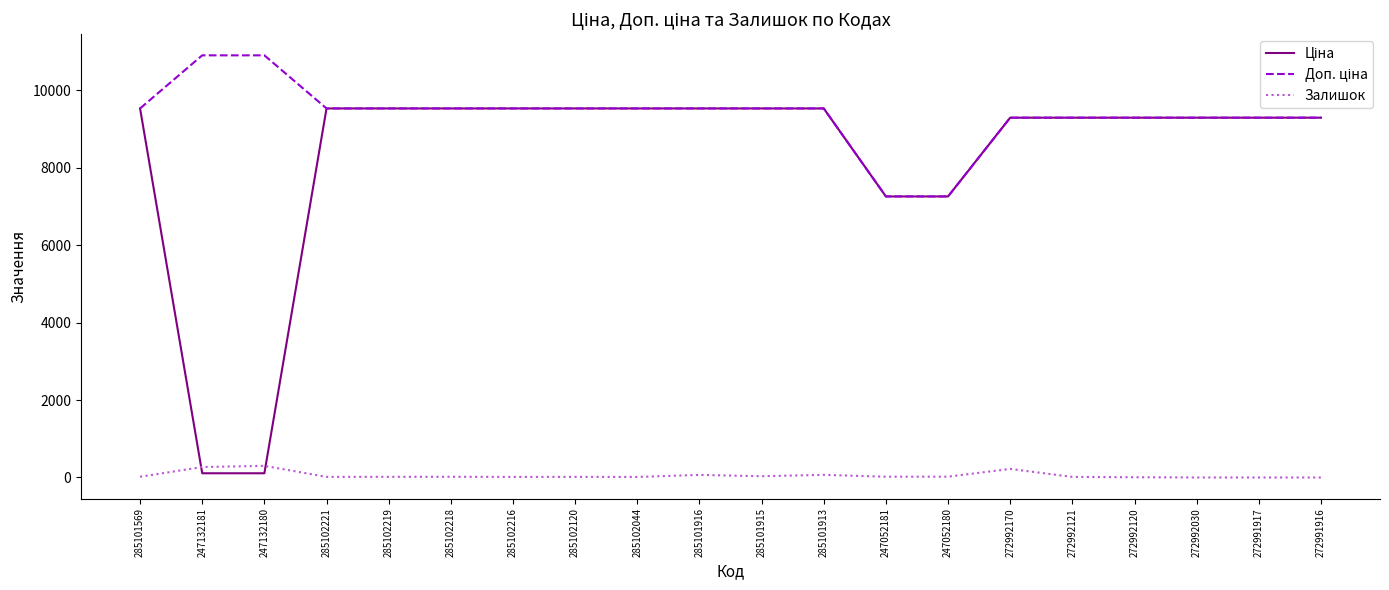

Does the chart have visible grid lines?

No